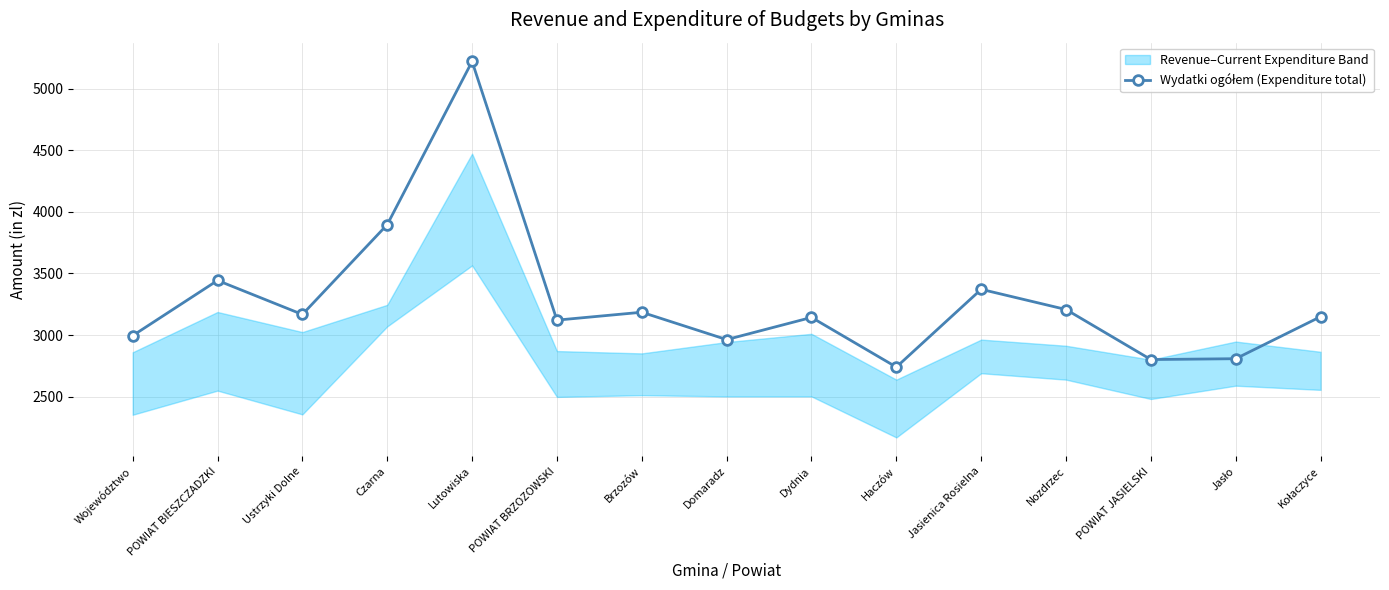

Is it true that the value at Lutowiska is 5220?

True